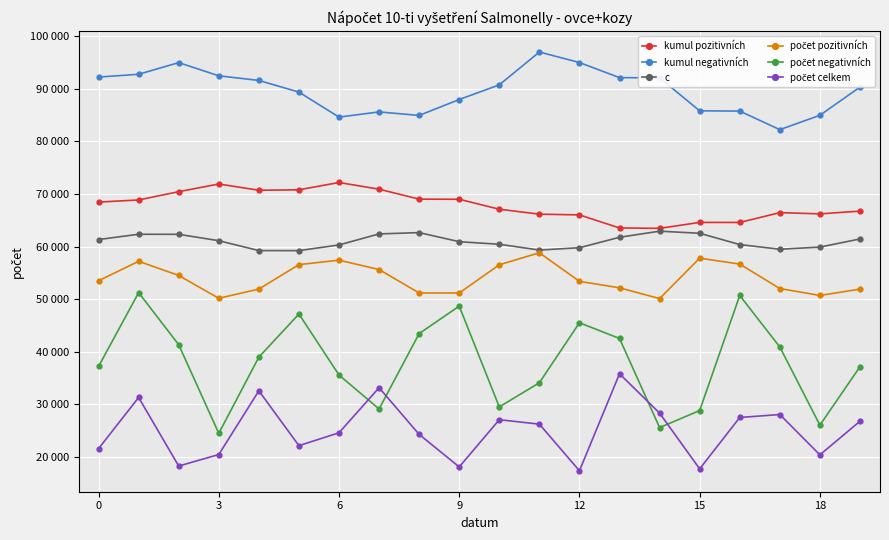

True or false: počet pozitivních and kumul negativních intersect in this chart.

False